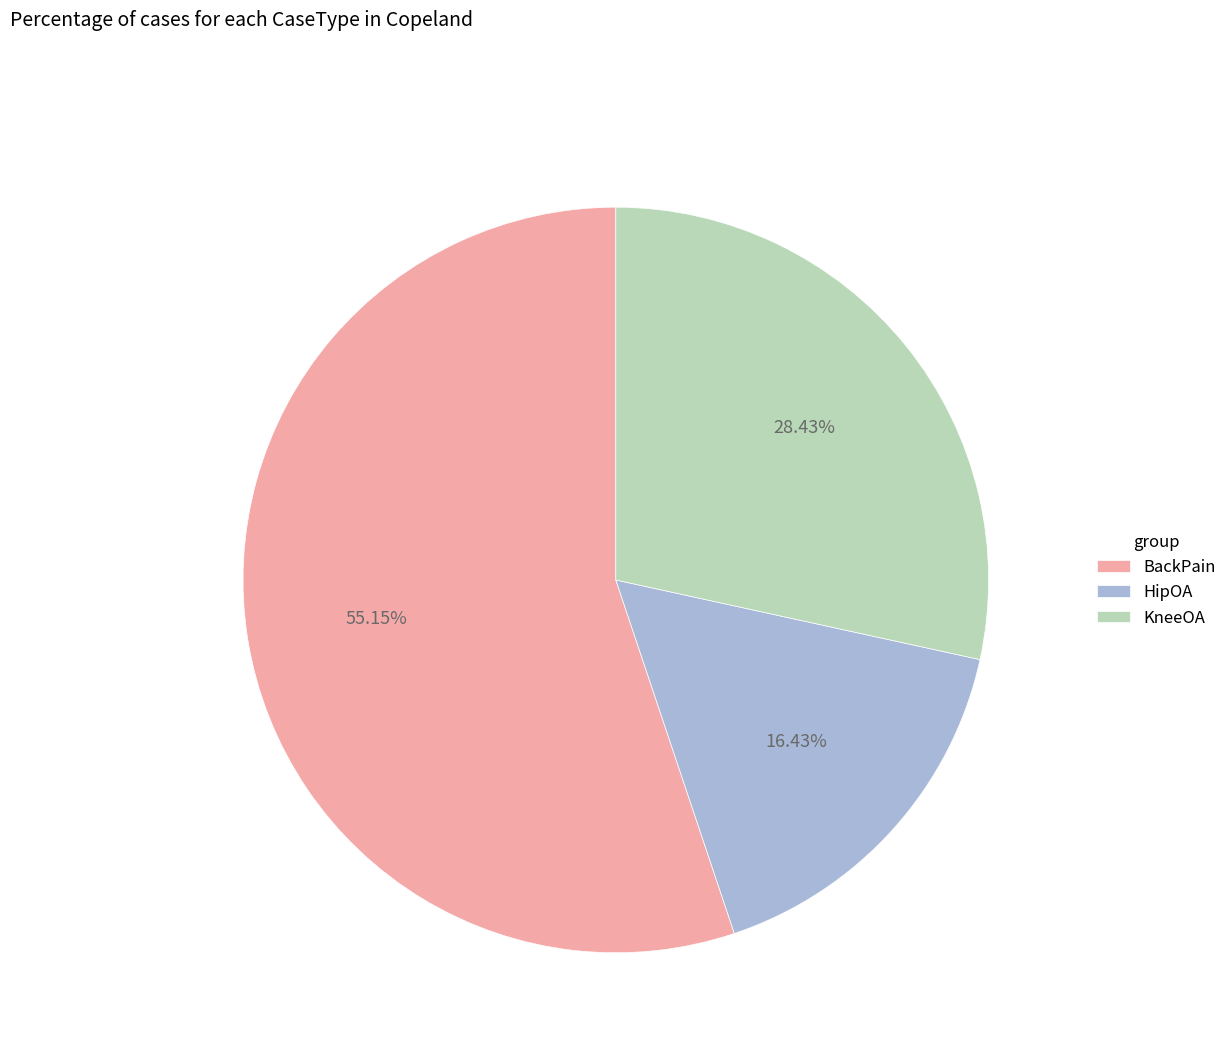

Count the number of slices in the pie.

3